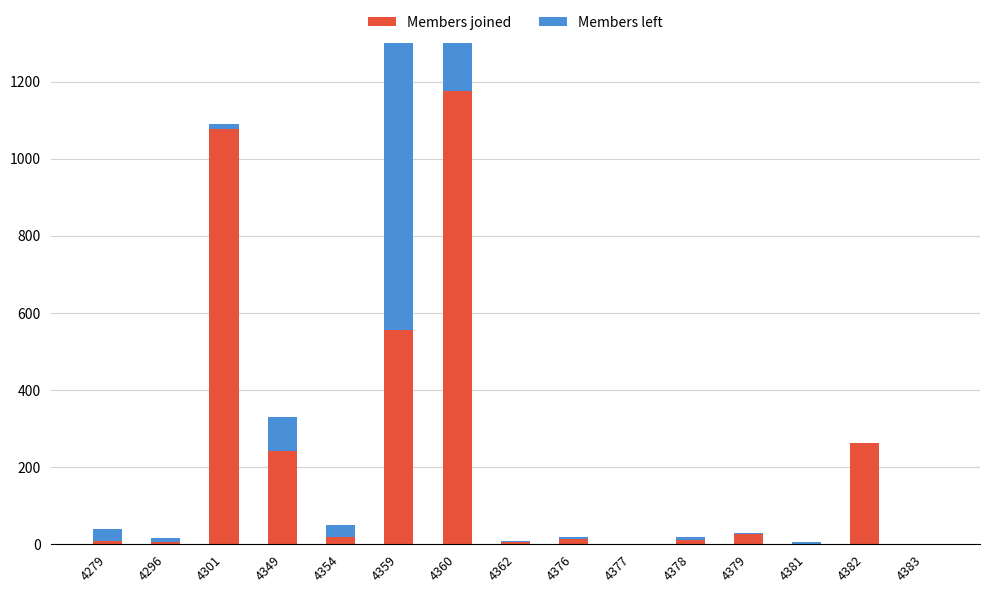

True or false: Members left has a value of 4 at 4381.

True